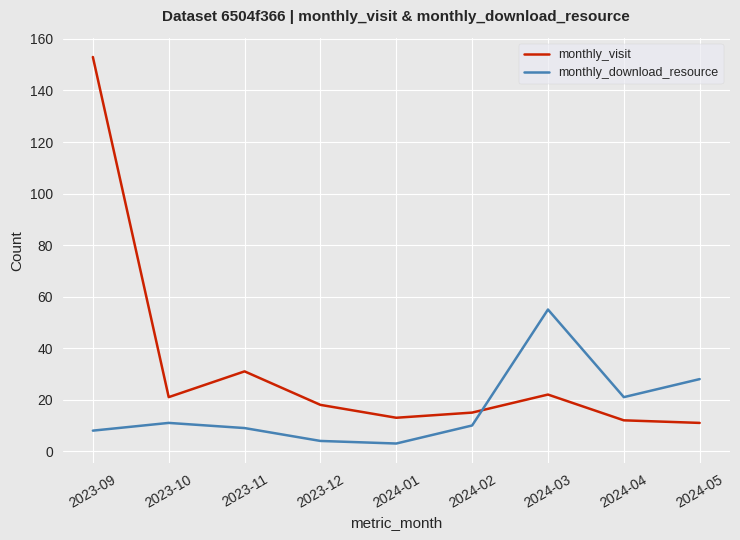

What is the difference between the highest and lowest values at 2023-11?

22